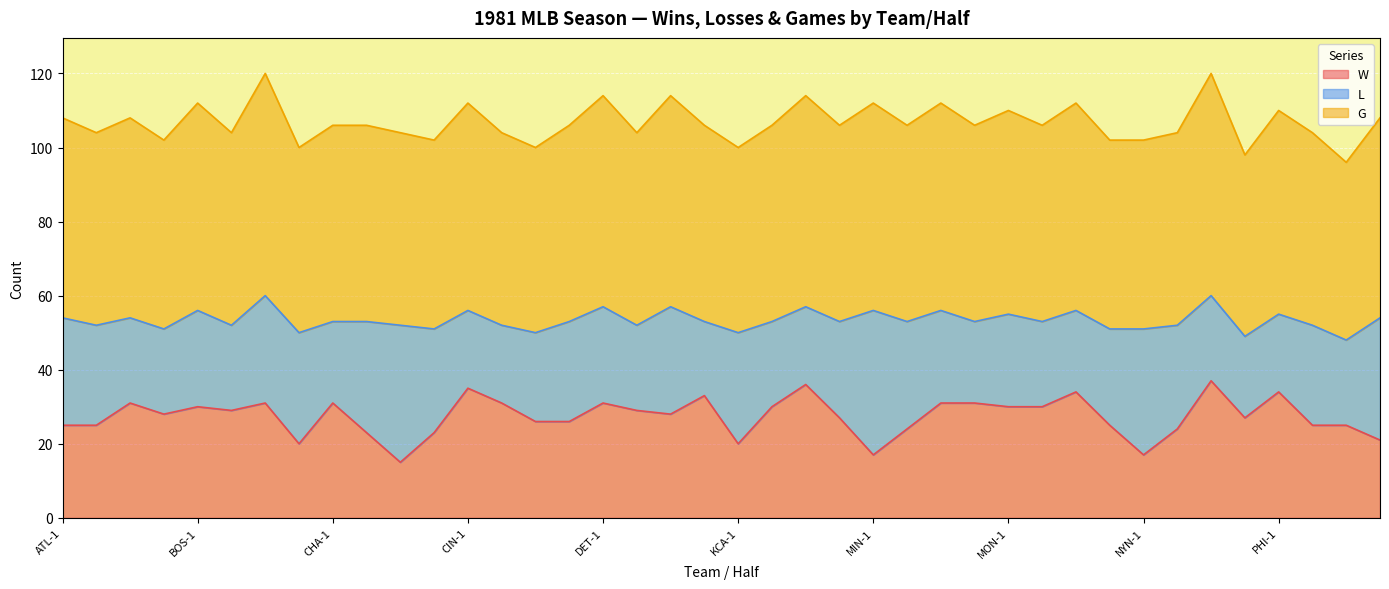

Does the chart display data point markers on the line(s)?

No